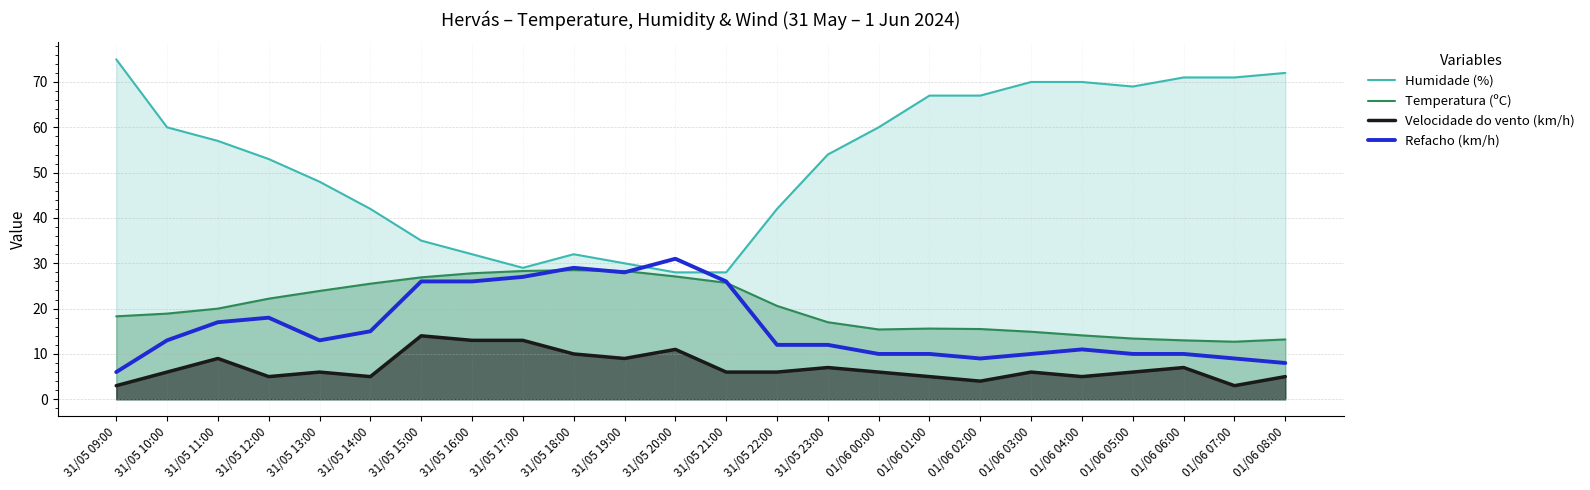

At 01/06 02:00, list the series in order from smallest to largest.

Velocidade do vento (km/h), Refacho (km/h), Temperatura (ºC), Humidade (%)